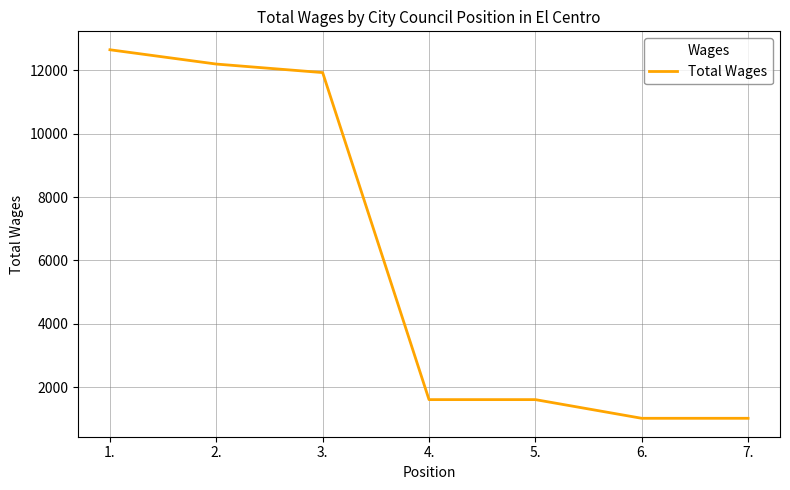

What position from the right is 5.?

3